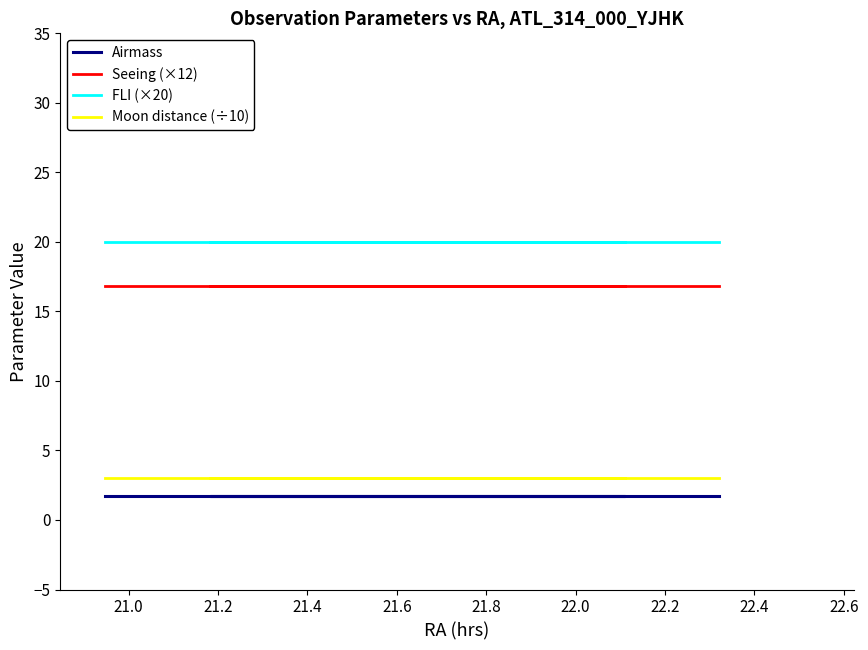

Does the chart have visible grid lines?

No